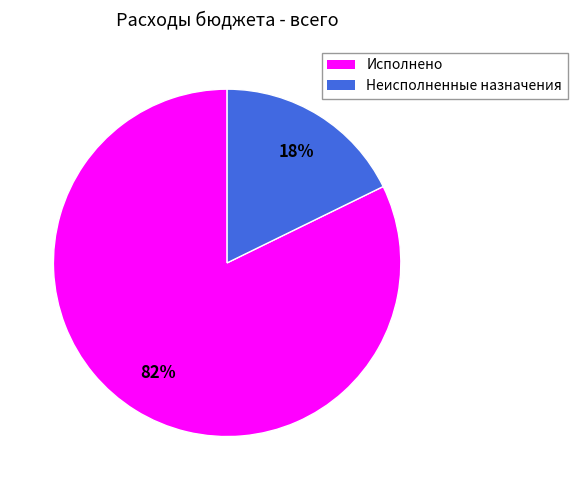

Is Неисполненные назначения the majority of the pie?

No